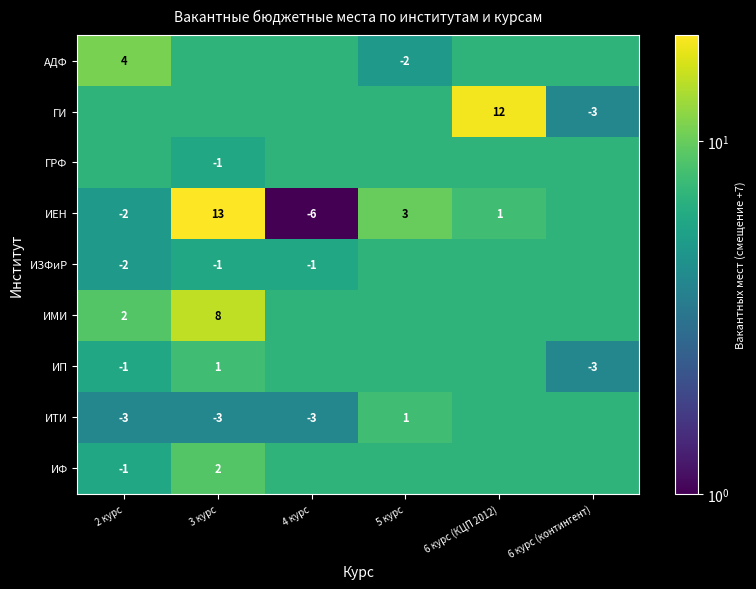

The value of АДФ at 5 курс is -3. True or false?

False